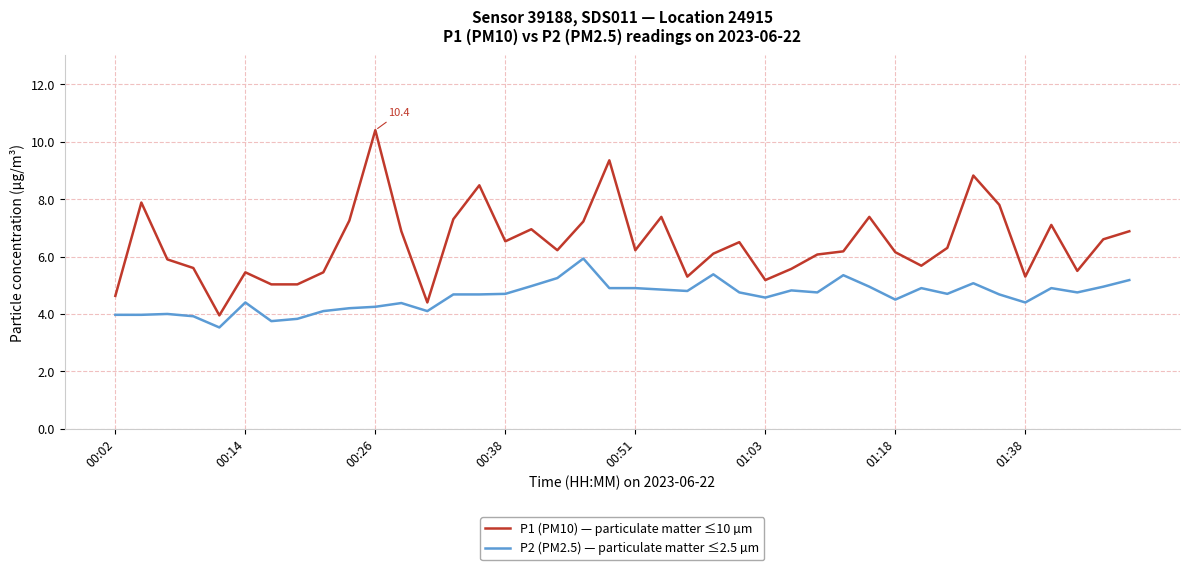

What is the lowest value of the P2 (PM2.5) — particulate matter ≤2.5 µm series?

3.5